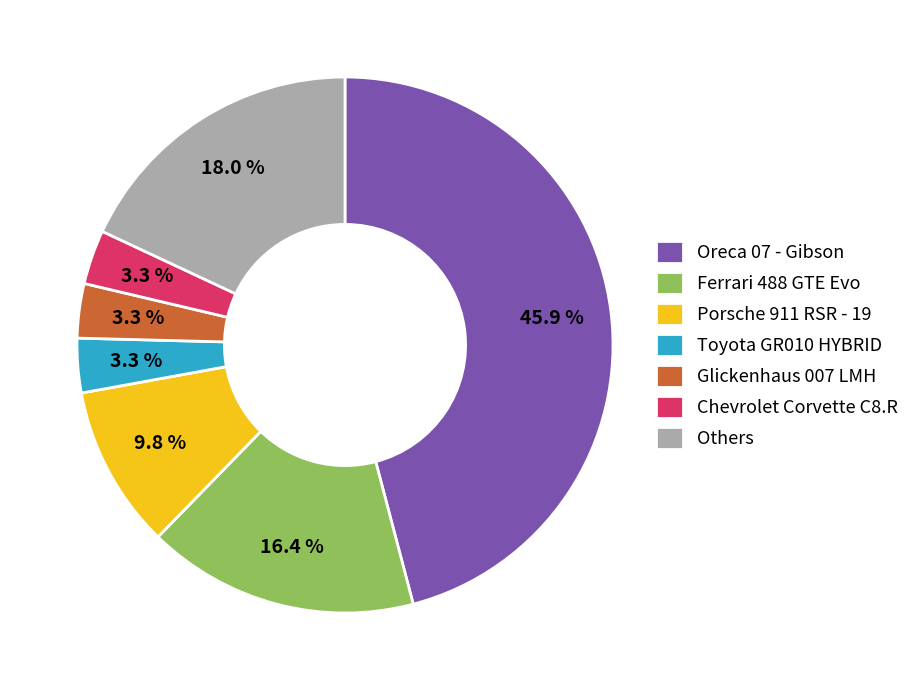

Does Oreca 07 - Gibson represent more than half of the total?

No